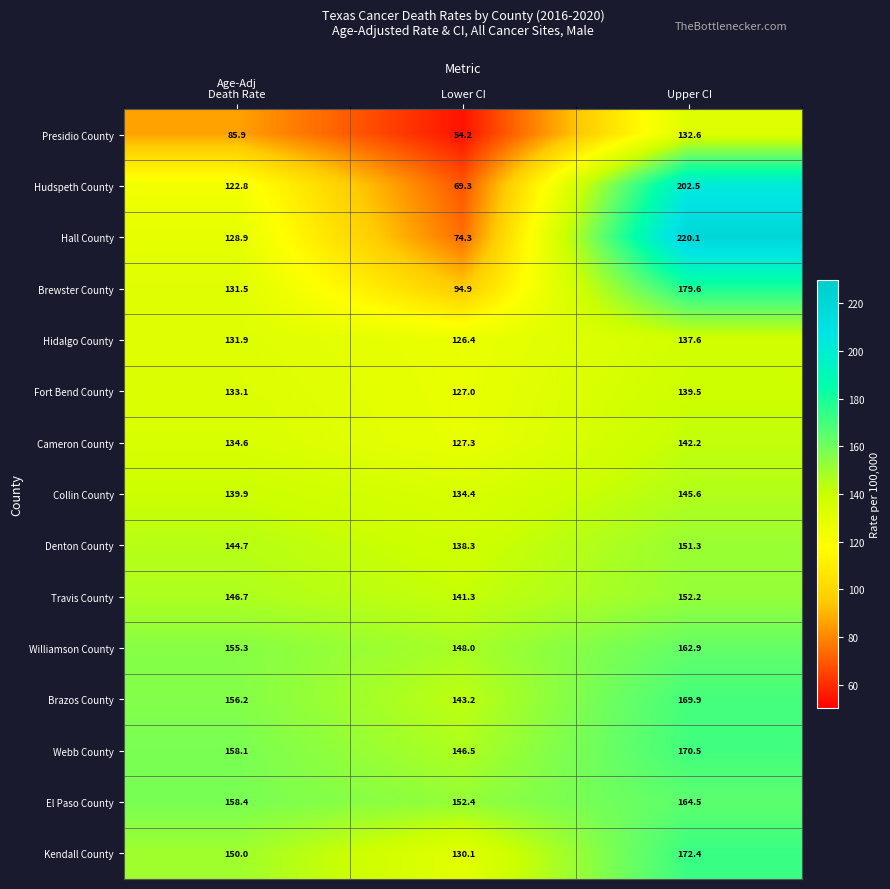

What is the greatest value displayed?

220.1